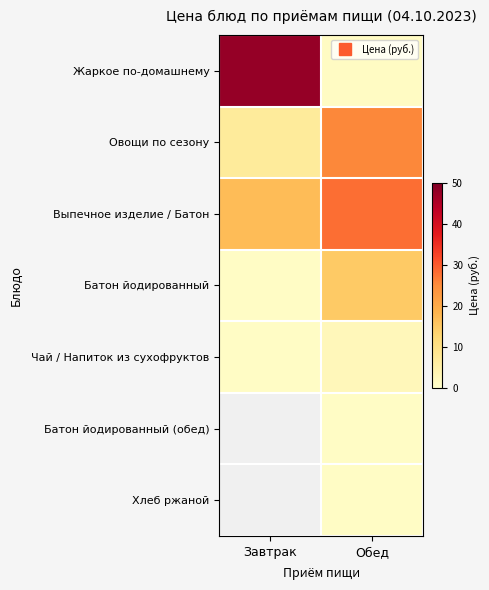

Which series has the widest spread of values?

Жаркое по-домашнему